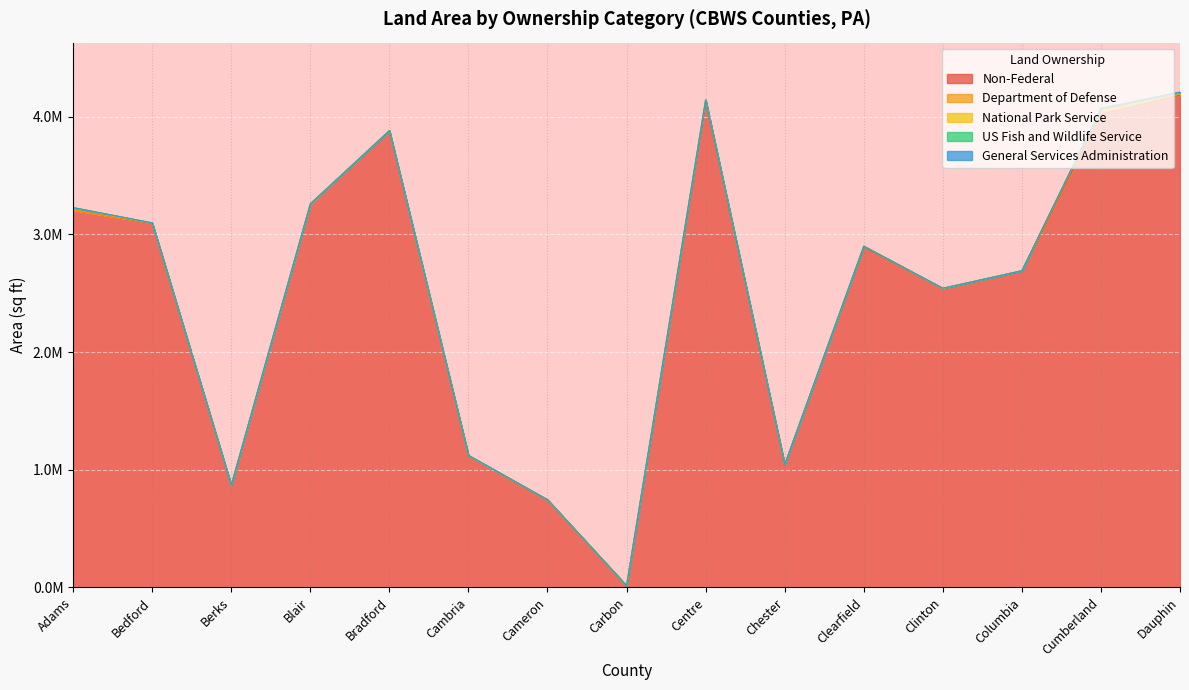

Which series has the widest spread of values?

Non-Federal